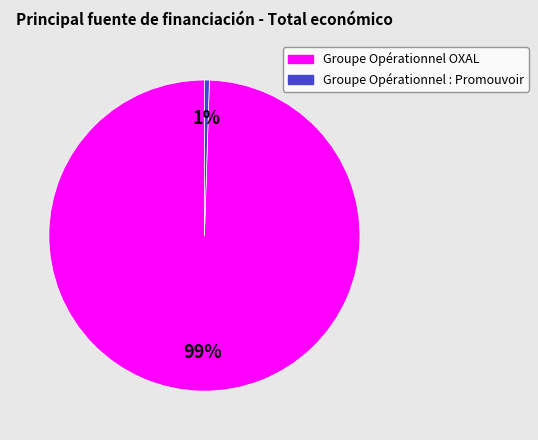

Is the sum of Groupe Opérationnel : Promouvoir and Groupe Opérationnel OXAL greater than half?

Yes